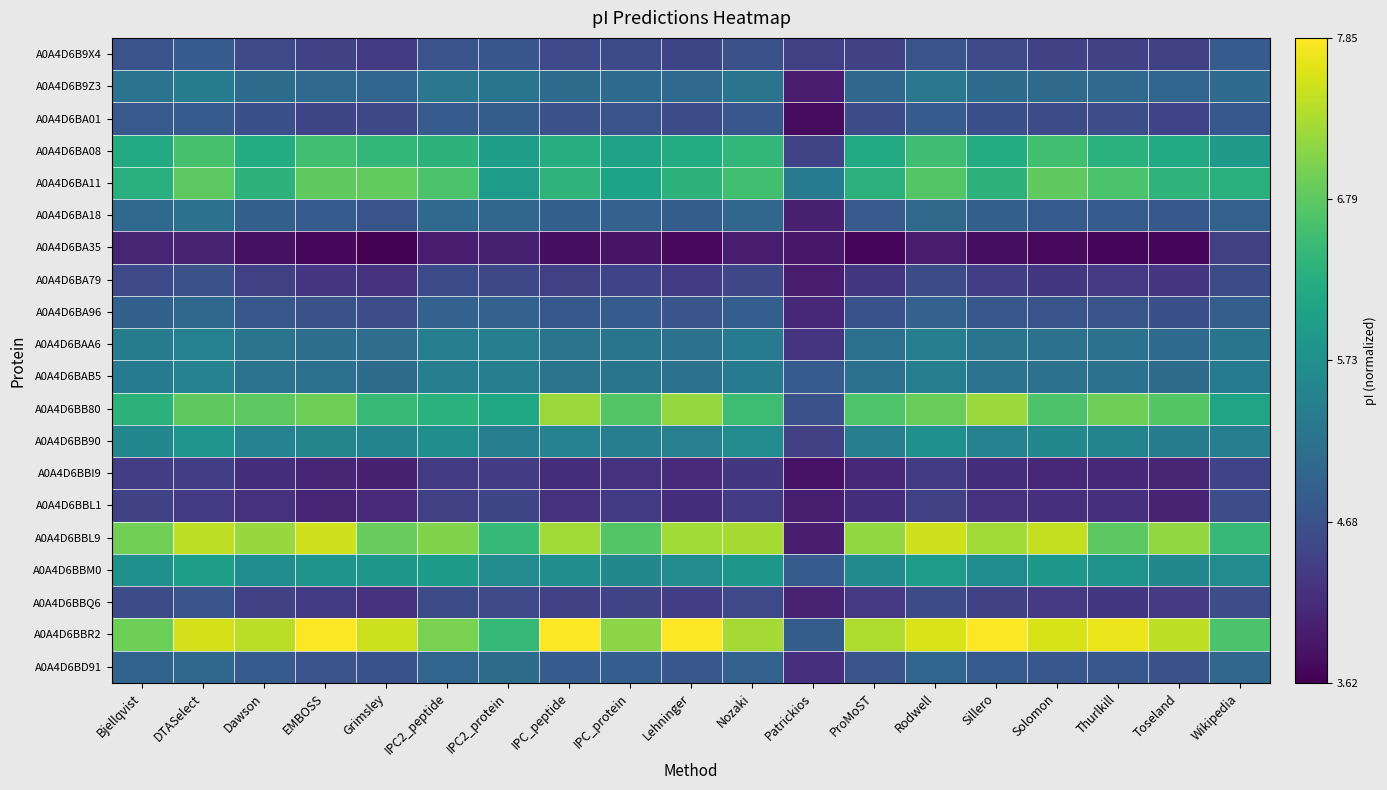

Reading left to right, extract all data points from this chart.

A0A4D6B9X4: Bjellqvist=0.3	DTASelect=0.3	Dawson=0.2	EMBOSS=0.2	Grimsley=0.2	IPC2_peptide=0.3	IPC2_protein=0.3	IPC_peptide=0.2	IPC_protein=0.2	Lehninger=0.2	Nozaki=0.2	Patrickios=0.2	ProMoST=0.2	Rodwell=0.3	Sillero=0.2	Solomon=0.2	Thurlkill=0.2	Toseland=0.2	Wikipedia=0.3
A0A4D6B9Z3: Bjellqvist=0.4	DTASelect=0.4	Dawson=0.4	EMBOSS=0.3	Grimsley=0.3	IPC2_peptide=0.4	IPC2_protein=0.4	IPC_peptide=0.4	IPC_protein=0.3	Lehninger=0.3	Nozaki=0.4	Patrickios=0.1	ProMoST=0.3	Rodwell=0.4	Sillero=0.4	Solomon=0.3	Thurlkill=0.3	Toseland=0.3	Wikipedia=0.4
A0A4D6BA01: Bjellqvist=0.3	DTASelect=0.3	Dawson=0.2	EMBOSS=0.2	Grimsley=0.2	IPC2_peptide=0.3	IPC2_protein=0.3	IPC_peptide=0.2	IPC_protein=0.3	Lehninger=0.2	Nozaki=0.3	Patrickios=0.0	ProMoST=0.2	Rodwell=0.3	Sillero=0.2	Solomon=0.2	Thurlkill=0.2	Toseland=0.2	Wikipedia=0.3
A0A4D6BA08: Bjellqvist=0.6	DTASelect=0.7	Dawson=0.6	EMBOSS=0.7	Grimsley=0.7	IPC2_peptide=0.6	IPC2_protein=0.6	IPC_peptide=0.6	IPC_protein=0.6	Lehninger=0.6	Nozaki=0.7	Patrickios=0.2	ProMoST=0.6	Rodwell=0.7	Sillero=0.6	Solomon=0.7	Thurlkill=0.6	Toseland=0.6	Wikipedia=0.5
A0A4D6BA11: Bjellqvist=0.6	DTASelect=0.8	Dawson=0.6	EMBOSS=0.8	Grimsley=0.8	IPC2_peptide=0.7	IPC2_protein=0.6	IPC_peptide=0.7	IPC_protein=0.6	Lehninger=0.6	Nozaki=0.7	Patrickios=0.4	ProMoST=0.6	Rodwell=0.7	Sillero=0.6	Solomon=0.8	Thurlkill=0.7	Toseland=0.7	Wikipedia=0.6
A0A4D6BA18: Bjellqvist=0.3	DTASelect=0.4	Dawson=0.3	EMBOSS=0.3	Grimsley=0.3	IPC2_peptide=0.3	IPC2_protein=0.3	IPC_peptide=0.3	IPC_protein=0.3	Lehninger=0.3	Nozaki=0.3	Patrickios=0.1	ProMoST=0.3	Rodwell=0.3	Sillero=0.3	Solomon=0.3	Thurlkill=0.3	Toseland=0.3	Wikipedia=0.3
A0A4D6BA35: Bjellqvist=0.1	DTASelect=0.1	Dawson=0.0	EMBOSS=0.0	Grimsley=0.0	IPC2_peptide=0.1	IPC2_protein=0.1	IPC_peptide=0.0	IPC_protein=0.1	Lehninger=0.0	Nozaki=0.1	Patrickios=0.1	ProMoST=0.0	Rodwell=0.1	Sillero=0.0	Solomon=0.0	Thurlkill=0.0	Toseland=0.0	Wikipedia=0.2
A0A4D6BA79: Bjellqvist=0.2	DTASelect=0.2	Dawson=0.2	EMBOSS=0.2	Grimsley=0.1	IPC2_peptide=0.2	IPC2_protein=0.2	IPC_peptide=0.2	IPC_protein=0.2	Lehninger=0.2	Nozaki=0.2	Patrickios=0.1	ProMoST=0.2	Rodwell=0.2	Sillero=0.2	Solomon=0.2	Thurlkill=0.2	Toseland=0.2	Wikipedia=0.2
A0A4D6BA96: Bjellqvist=0.3	DTASelect=0.3	Dawson=0.3	EMBOSS=0.2	Grimsley=0.2	IPC2_peptide=0.3	IPC2_protein=0.3	IPC_peptide=0.3	IPC_protein=0.3	Lehninger=0.3	Nozaki=0.3	Patrickios=0.1	ProMoST=0.3	Rodwell=0.3	Sillero=0.3	Solomon=0.3	Thurlkill=0.3	Toseland=0.2	Wikipedia=0.3
A0A4D6BAA6: Bjellqvist=0.4	DTASelect=0.4	Dawson=0.4	EMBOSS=0.4	Grimsley=0.4	IPC2_peptide=0.4	IPC2_protein=0.4	IPC_peptide=0.4	IPC_protein=0.4	Lehninger=0.4	Nozaki=0.4	Patrickios=0.2	ProMoST=0.4	Rodwell=0.4	Sillero=0.4	Solomon=0.4	Thurlkill=0.4	Toseland=0.3	Wikipedia=0.4
A0A4D6BAB5: Bjellqvist=0.4	DTASelect=0.4	Dawson=0.4	EMBOSS=0.4	Grimsley=0.4	IPC2_peptide=0.4	IPC2_protein=0.4	IPC_peptide=0.4	IPC_protein=0.4	Lehninger=0.4	Nozaki=0.4	Patrickios=0.3	ProMoST=0.4	Rodwell=0.4	Sillero=0.4	Solomon=0.4	Thurlkill=0.4	Toseland=0.4	Wikipedia=0.4
A0A4D6BB80: Bjellqvist=0.6	DTASelect=0.8	Dawson=0.8	EMBOSS=0.8	Grimsley=0.7	IPC2_peptide=0.6	IPC2_protein=0.6	IPC_peptide=0.8	IPC_protein=0.7	Lehninger=0.8	Nozaki=0.7	Patrickios=0.2	ProMoST=0.7	Rodwell=0.8	Sillero=0.8	Solomon=0.7	Thurlkill=0.8	Toseland=0.7	Wikipedia=0.6
A0A4D6BB90: Bjellqvist=0.5	DTASelect=0.5	Dawson=0.4	EMBOSS=0.5	Grimsley=0.5	IPC2_peptide=0.5	IPC2_protein=0.4	IPC_peptide=0.4	IPC_protein=0.4	Lehninger=0.4	Nozaki=0.5	Patrickios=0.2	ProMoST=0.4	Rodwell=0.5	Sillero=0.4	Solomon=0.5	Thurlkill=0.5	Toseland=0.4	Wikipedia=0.4
A0A4D6BBI9: Bjellqvist=0.2	DTASelect=0.2	Dawson=0.1	EMBOSS=0.1	Grimsley=0.1	IPC2_peptide=0.2	IPC2_protein=0.2	IPC_peptide=0.1	IPC_protein=0.1	Lehninger=0.1	Nozaki=0.2	Patrickios=0.0	ProMoST=0.1	Rodwell=0.2	Sillero=0.1	Solomon=0.1	Thurlkill=0.1	Toseland=0.1	Wikipedia=0.2
A0A4D6BBL1: Bjellqvist=0.2	DTASelect=0.2	Dawson=0.1	EMBOSS=0.1	Grimsley=0.1	IPC2_peptide=0.2	IPC2_protein=0.2	IPC_peptide=0.1	IPC_protein=0.2	Lehninger=0.1	Nozaki=0.2	Patrickios=0.1	ProMoST=0.1	Rodwell=0.2	Sillero=0.1	Solomon=0.1	Thurlkill=0.1	Toseland=0.1	Wikipedia=0.2
A0A4D6BBL9: Bjellqvist=0.8	DTASelect=0.9	Dawson=0.8	EMBOSS=0.9	Grimsley=0.8	IPC2_peptide=0.8	IPC2_protein=0.7	IPC_peptide=0.9	IPC_protein=0.7	Lehninger=0.9	Nozaki=0.9	Patrickios=0.1	ProMoST=0.8	Rodwell=0.9	Sillero=0.9	Solomon=0.9	Thurlkill=0.7	Toseland=0.8	Wikipedia=0.7
A0A4D6BBM0: Bjellqvist=0.5	DTASelect=0.6	Dawson=0.5	EMBOSS=0.5	Grimsley=0.5	IPC2_peptide=0.5	IPC2_protein=0.5	IPC_peptide=0.5	IPC_protein=0.5	Lehninger=0.5	Nozaki=0.5	Patrickios=0.3	ProMoST=0.5	Rodwell=0.5	Sillero=0.5	Solomon=0.5	Thurlkill=0.5	Toseland=0.5	Wikipedia=0.5
A0A4D6BBQ6: Bjellqvist=0.2	DTASelect=0.3	Dawson=0.2	EMBOSS=0.2	Grimsley=0.1	IPC2_peptide=0.2	IPC2_protein=0.2	IPC_peptide=0.2	IPC_protein=0.2	Lehninger=0.2	Nozaki=0.2	Patrickios=0.1	ProMoST=0.2	Rodwell=0.2	Sillero=0.2	Solomon=0.2	Thurlkill=0.2	Toseland=0.2	Wikipedia=0.2
A0A4D6BBR2: Bjellqvist=0.8	DTASelect=0.9	Dawson=0.9	EMBOSS=1.0	Grimsley=0.9	IPC2_peptide=0.8	IPC2_protein=0.7	IPC_peptide=1.0	IPC_protein=0.8	Lehninger=1.0	Nozaki=0.9	Patrickios=0.3	ProMoST=0.9	Rodwell=0.9	Sillero=1.0	Solomon=0.9	Thurlkill=1.0	Toseland=0.9	Wikipedia=0.7
A0A4D6BD91: Bjellqvist=0.3	DTASelect=0.3	Dawson=0.3	EMBOSS=0.3	Grimsley=0.3	IPC2_peptide=0.3	IPC2_protein=0.4	IPC_peptide=0.3	IPC_protein=0.3	Lehninger=0.3	Nozaki=0.3	Patrickios=0.1	ProMoST=0.3	Rodwell=0.3	Sillero=0.3	Solomon=0.3	Thurlkill=0.3	Toseland=0.2	Wikipedia=0.3